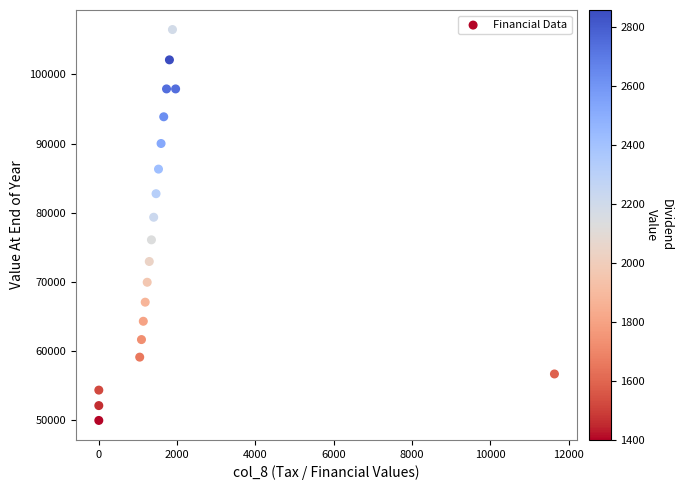

What Y value in the scatter plot is closest to 78242?

79361.5